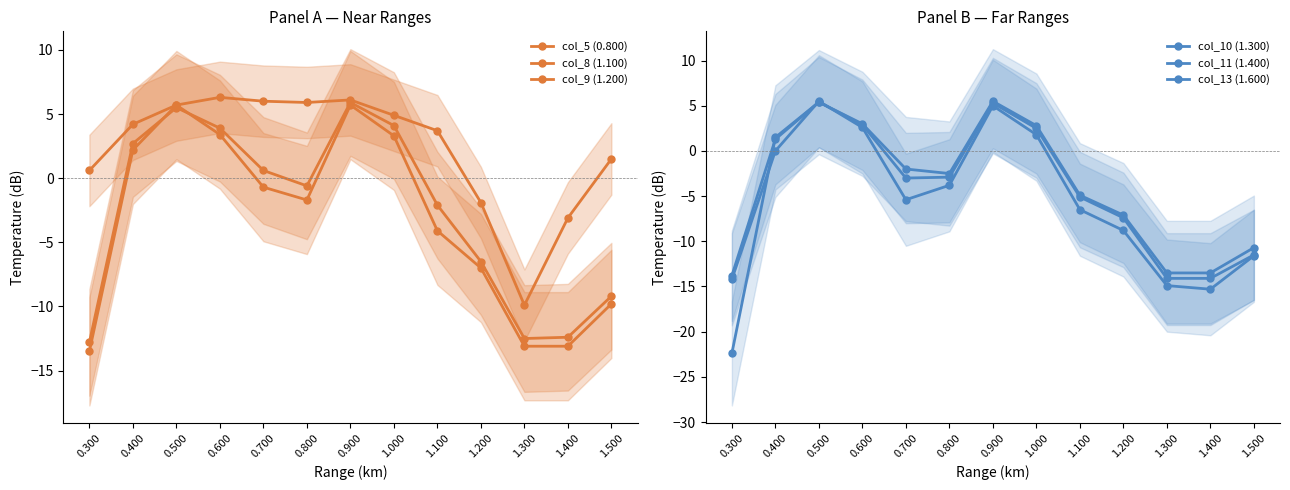

Where is col_10 (1.300) nearest to the value -8?

1.200